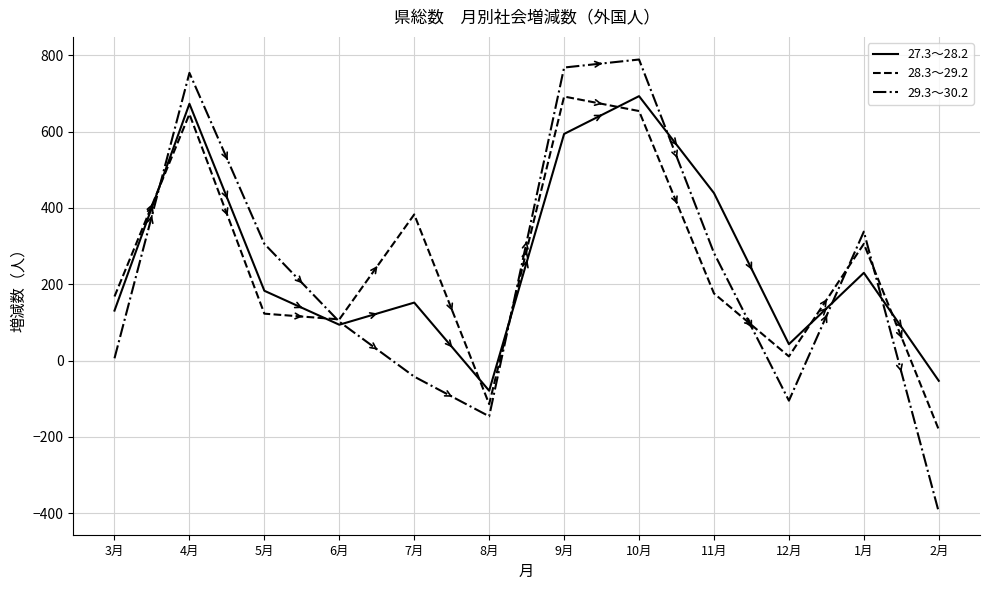

Rank the series at 2月 from highest to lowest value.

27.3～28.2, 28.3～29.2, 29.3～30.2